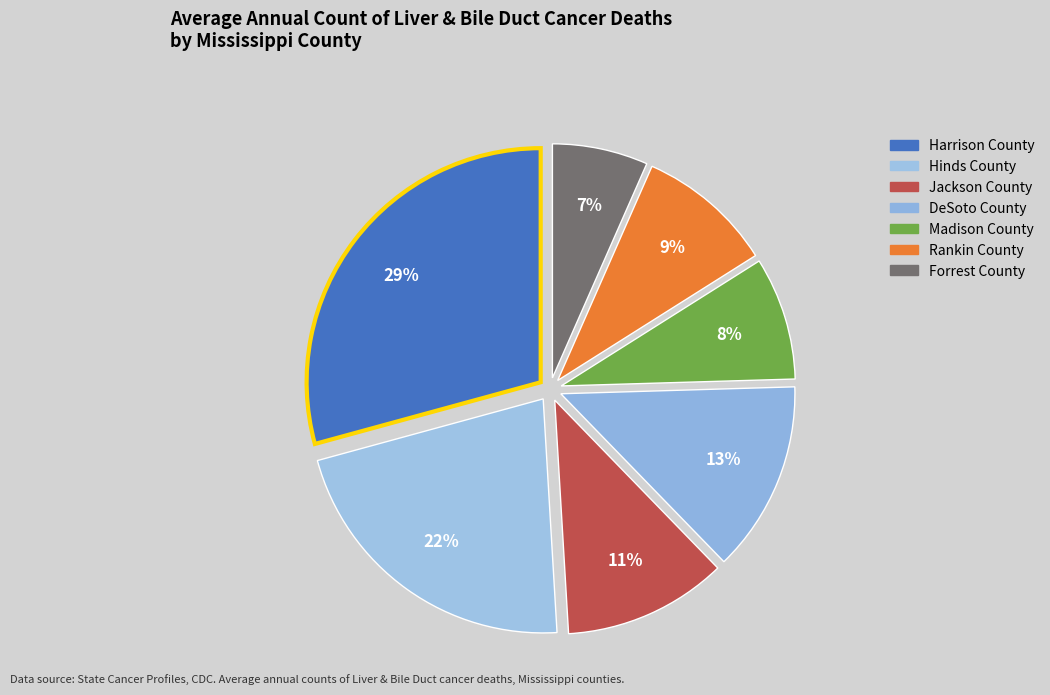

What is the change in value from Hinds County to Rankin County?

-13